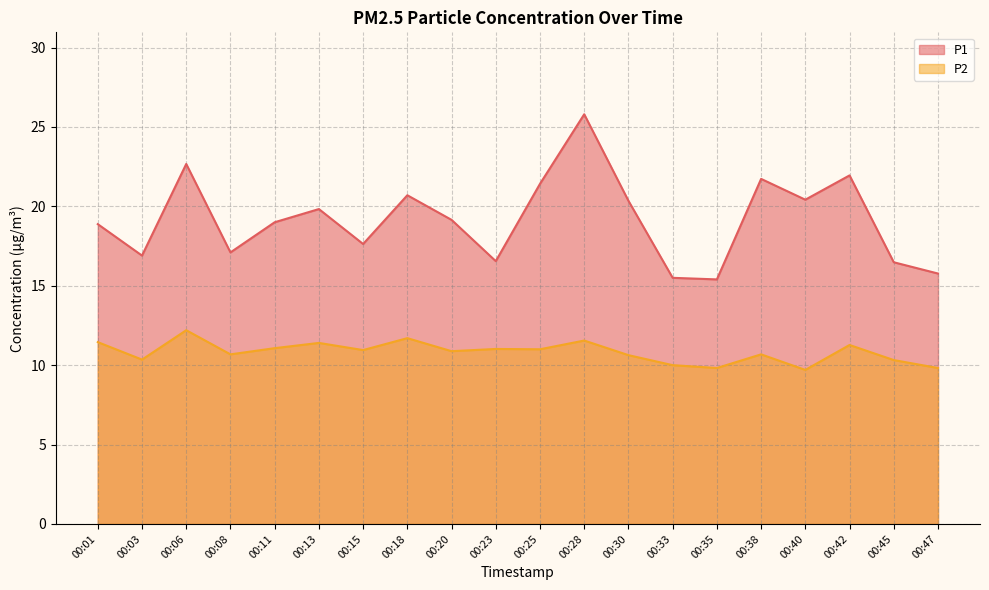

What is the value of the P2 point at the 4th from the left?

10.7